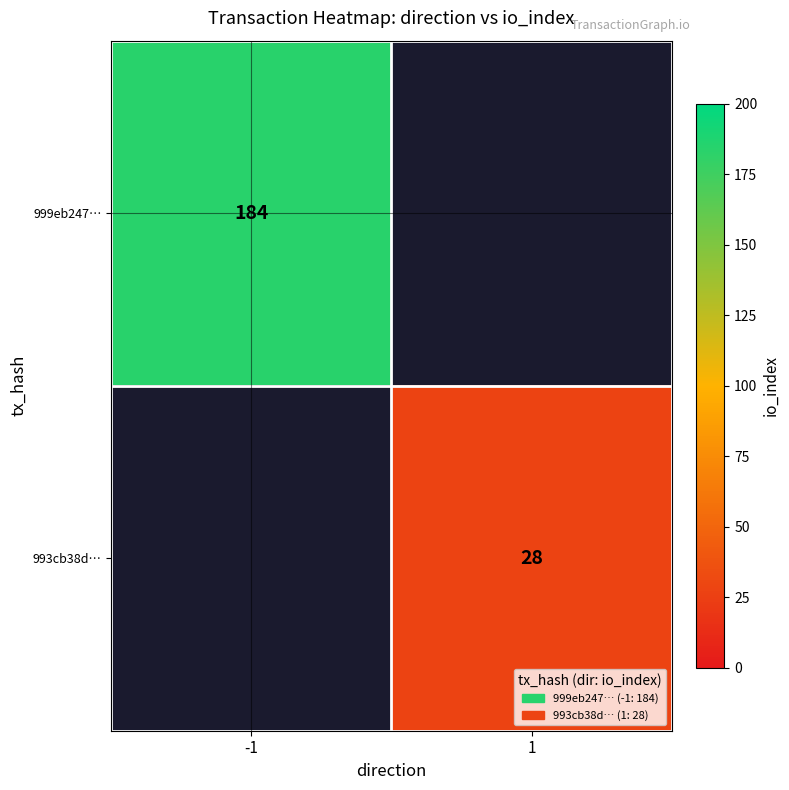

The 993cb38d… series shows 37 at 1. True or false?

False